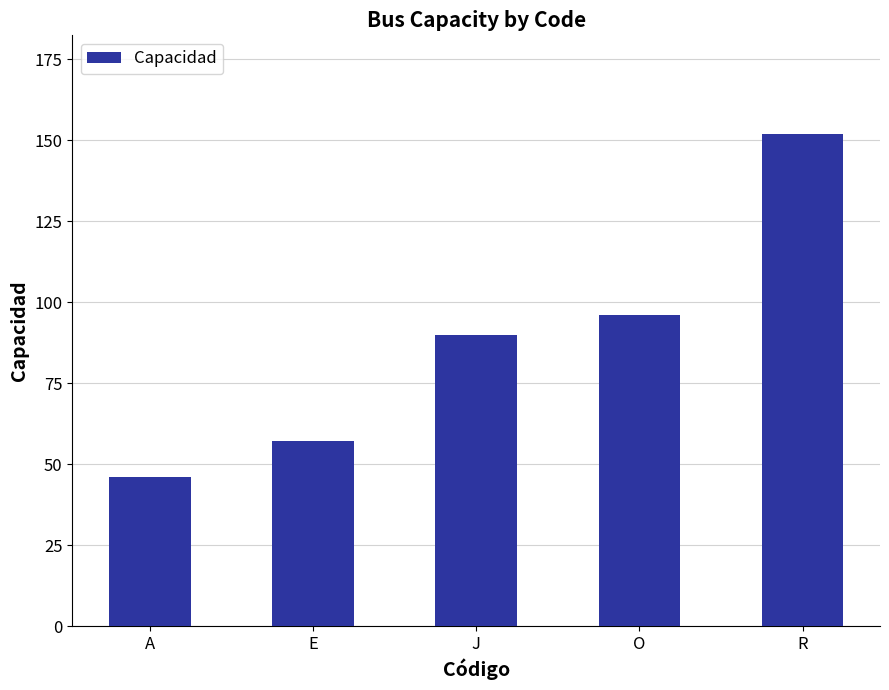

True or false: the data shows 60 at A.

False